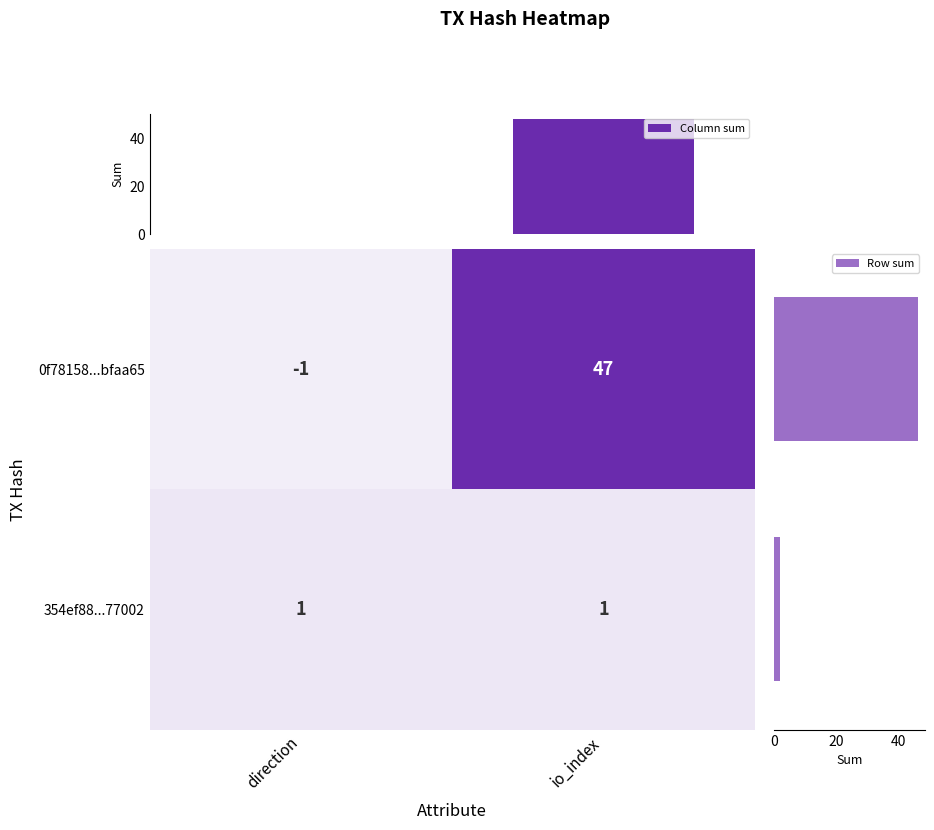

What is the sum of all Column sum values?

48